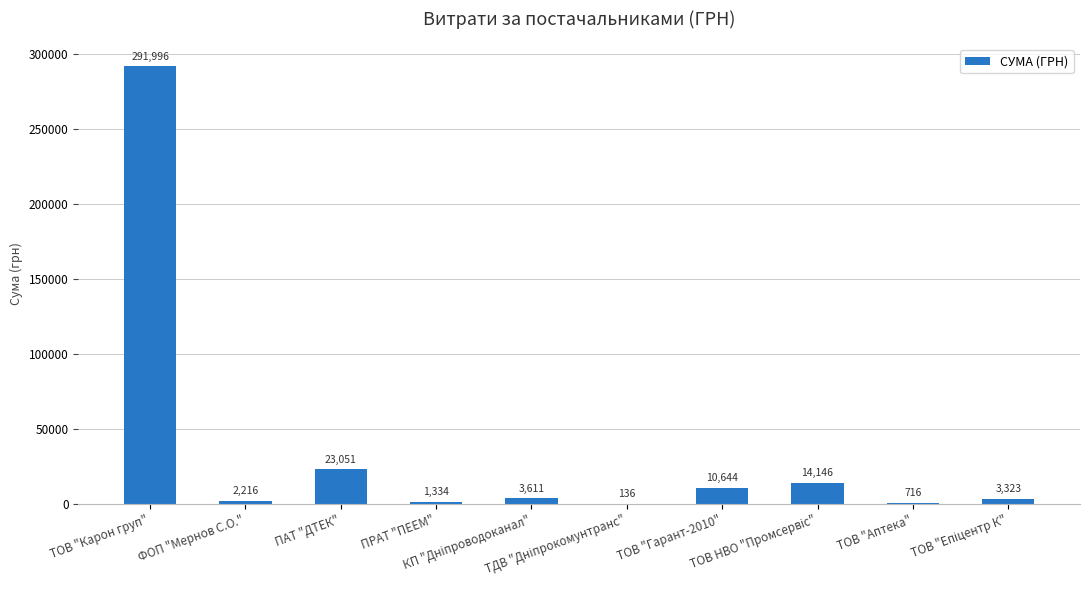

What is the maximum value shown in the chart?

291996.0